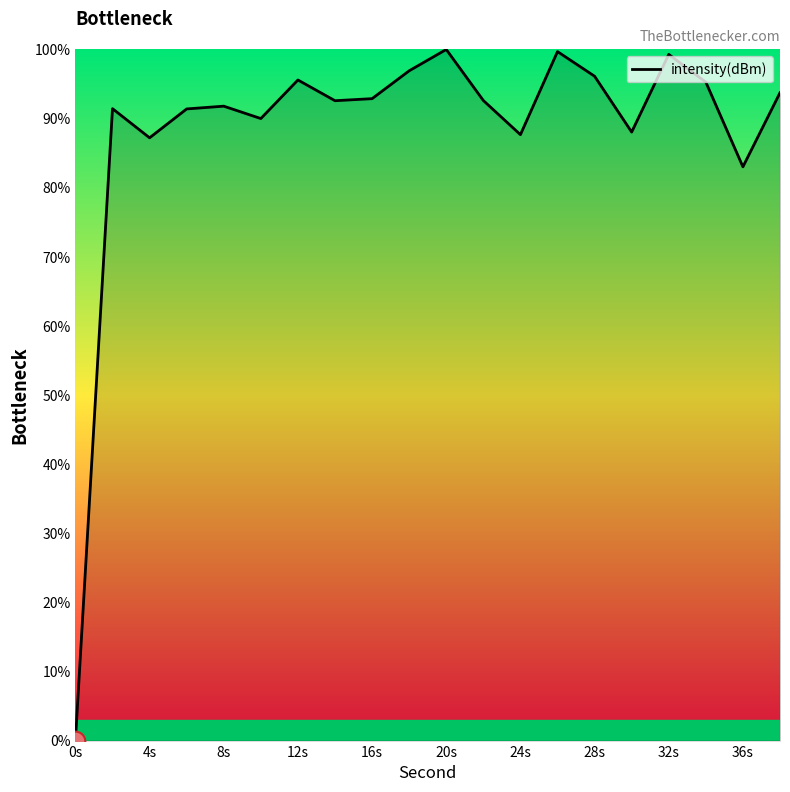

What is the maximum value shown in the chart?

100.0